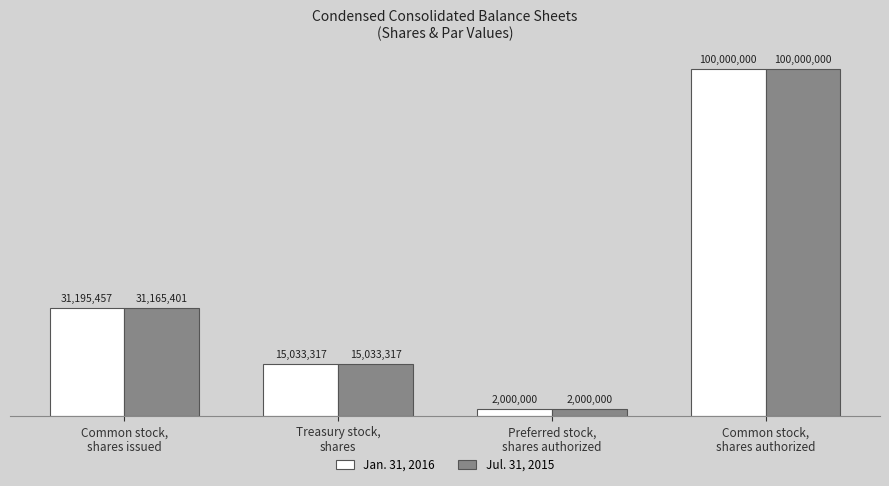

What are all the series names shown in the legend?

Jan. 31, 2016, Jul. 31, 2015